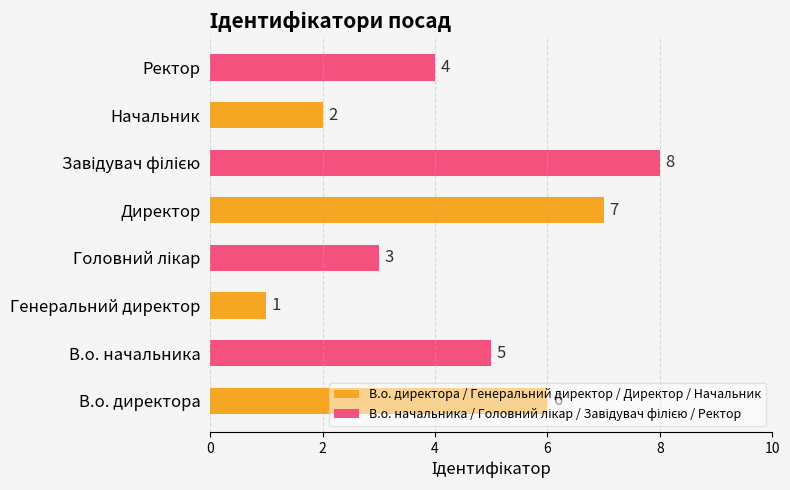

Rank the categories by В.о. директора / Генеральний директор / Директор / Начальник value from lowest to highest.

Генеральний директор, Начальник, В.о. директора, Директор